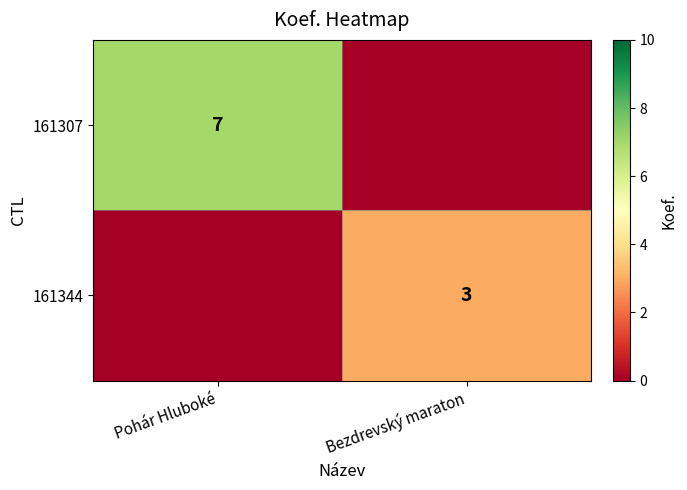

The 161307 series shows 3 at Pohár Hluboké. True or false?

False